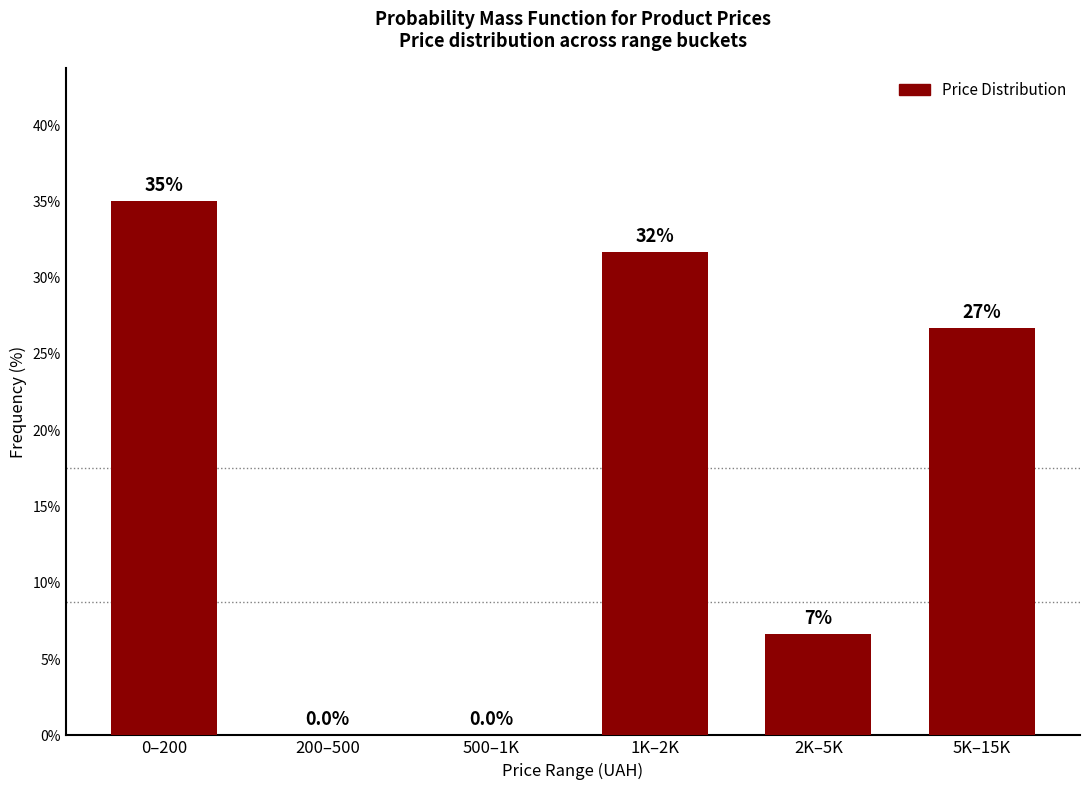

Reading left to right, extract all data points from this chart.

0–200=35.0	200–500=0.0	500–1K=0.0	1K–2K=31.7	2K–5K=6.7	5K–15K=26.7